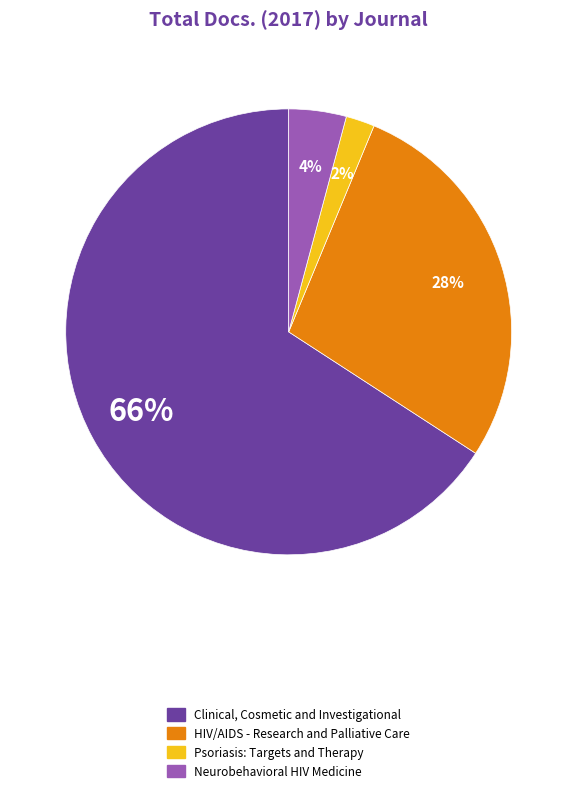

True or false: Clinical, Cosmetic and Investigational accounts for 66% of the total.

True